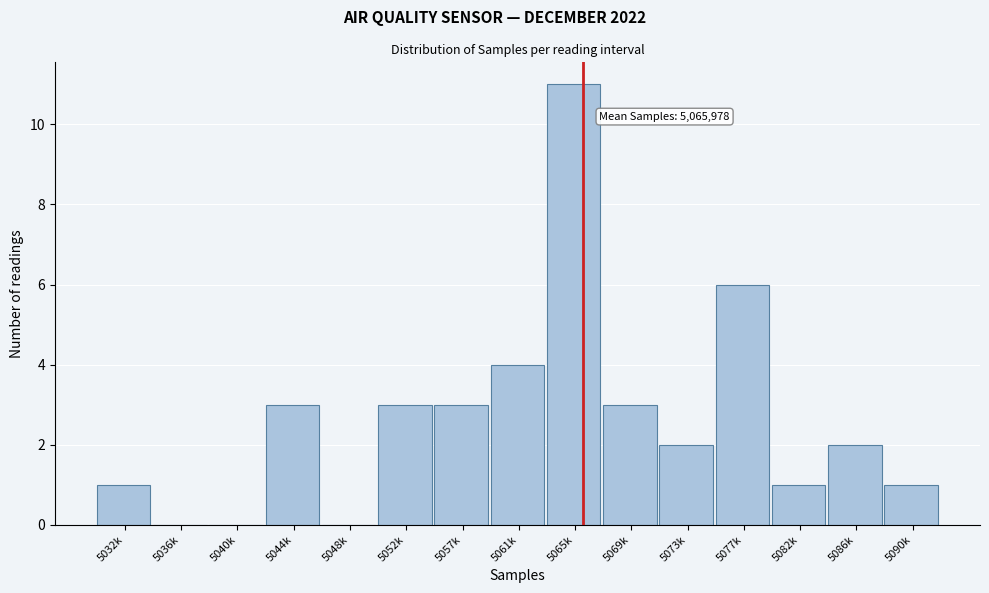

Reading left to right, what are all the values shown in this chart?

5032k=1	5036k=0	5040k=0	5044k=3	5048k=0	5052k=3	5057k=3	5061k=4	5065k=11	5069k=3	5073k=2	5077k=6	5082k=1	5086k=2	5090k=1